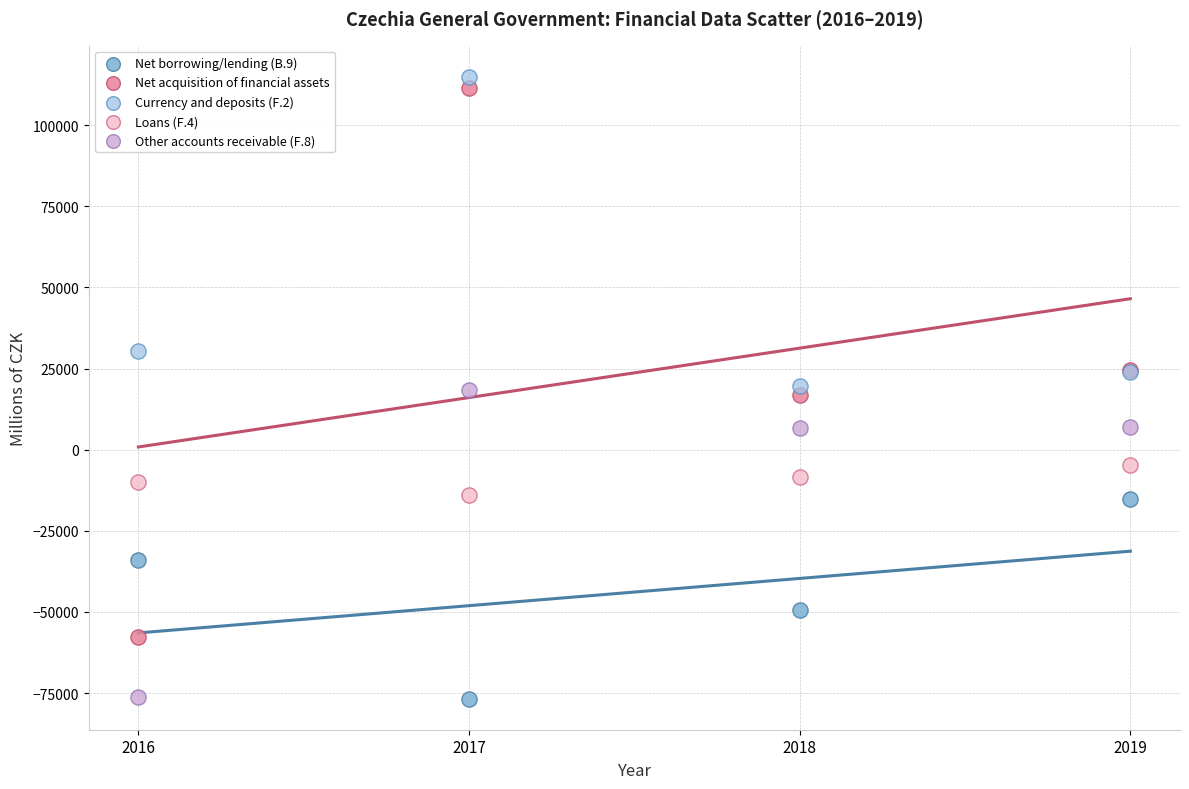

Which series has the largest Y range (max minus min)?

Net acquisition of financial assets